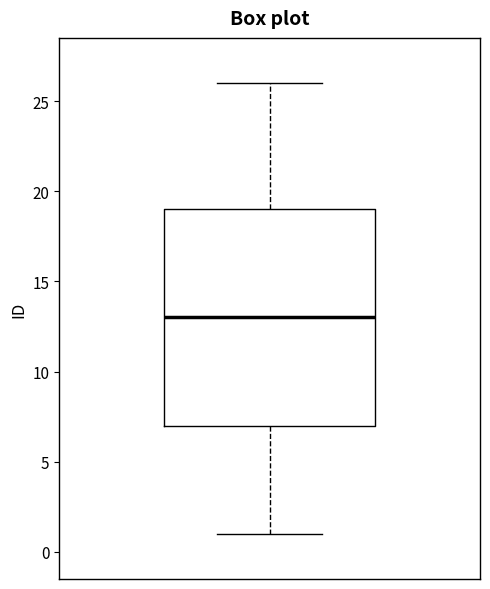

Read this box plot against the y-axis: the position of the median line, the range covered by the box, and the ends of both whiskers. The values are not printed on the chart, so give them approximately, as read against the axis.

median 13, box 7 to 19, whiskers 1 to 26